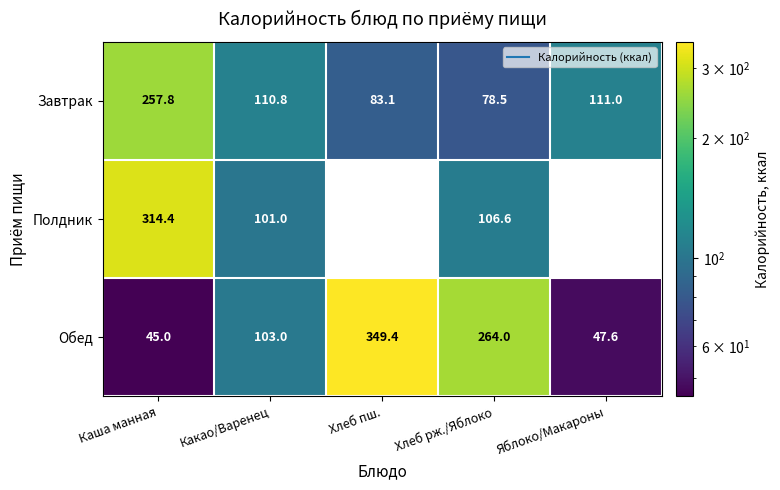

Which category has the lowest value in the Полдник series?

Какао/Варенец